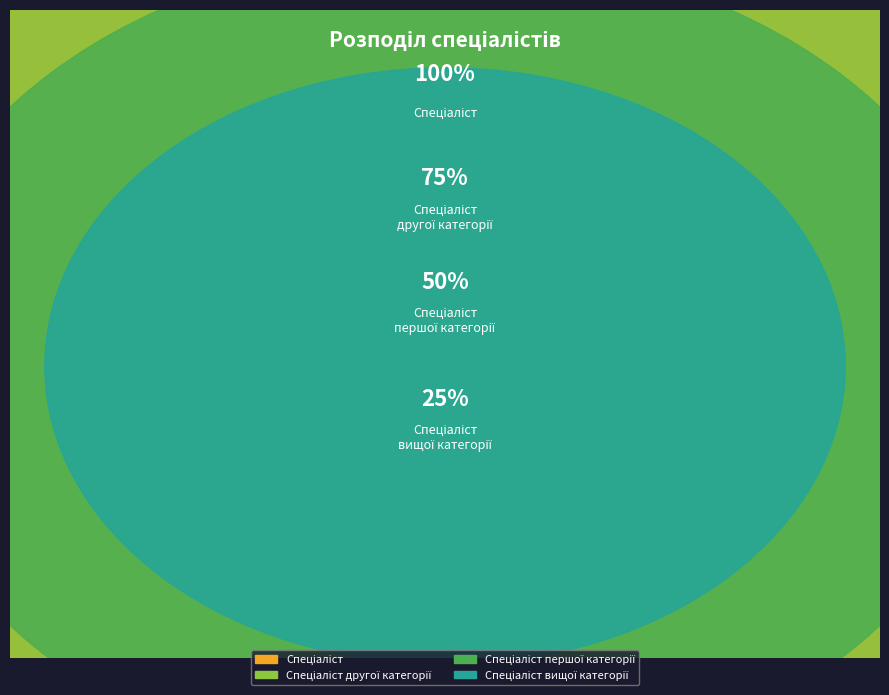

Combined, what portion of the pie is Спеціаліст другої категорії and Спеціаліст першої категорії?

50.0%